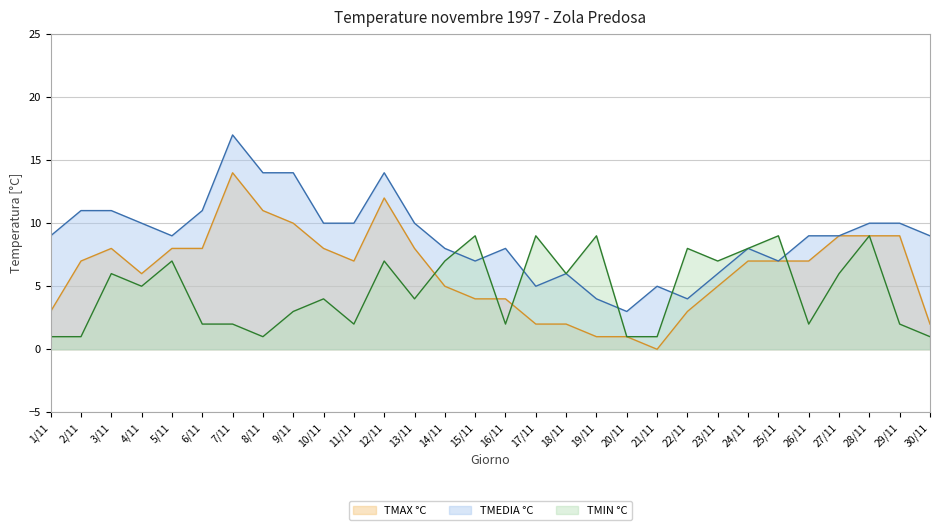

Rank the series by their maximum value, from lowest to highest.

TMIN °C, TMAX °C, TMEDIA °C